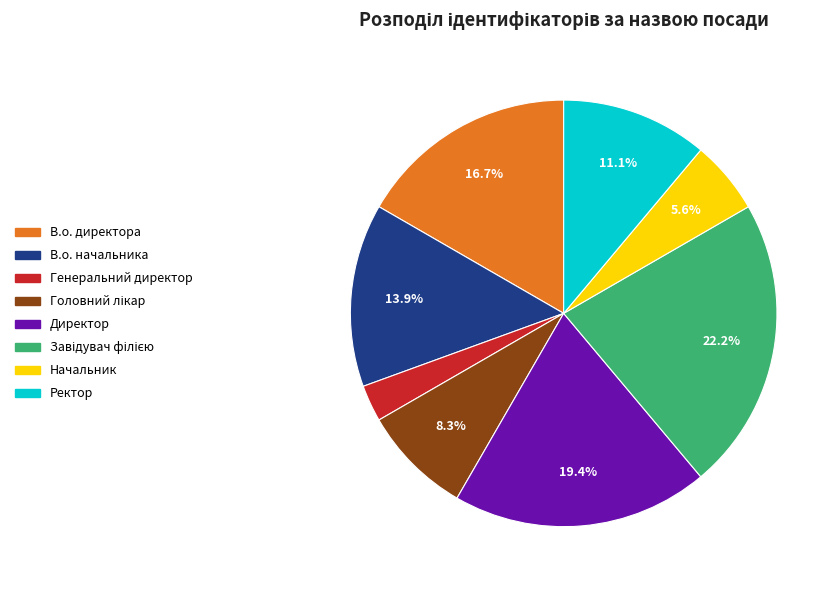

Count the number of slices in the pie.

8